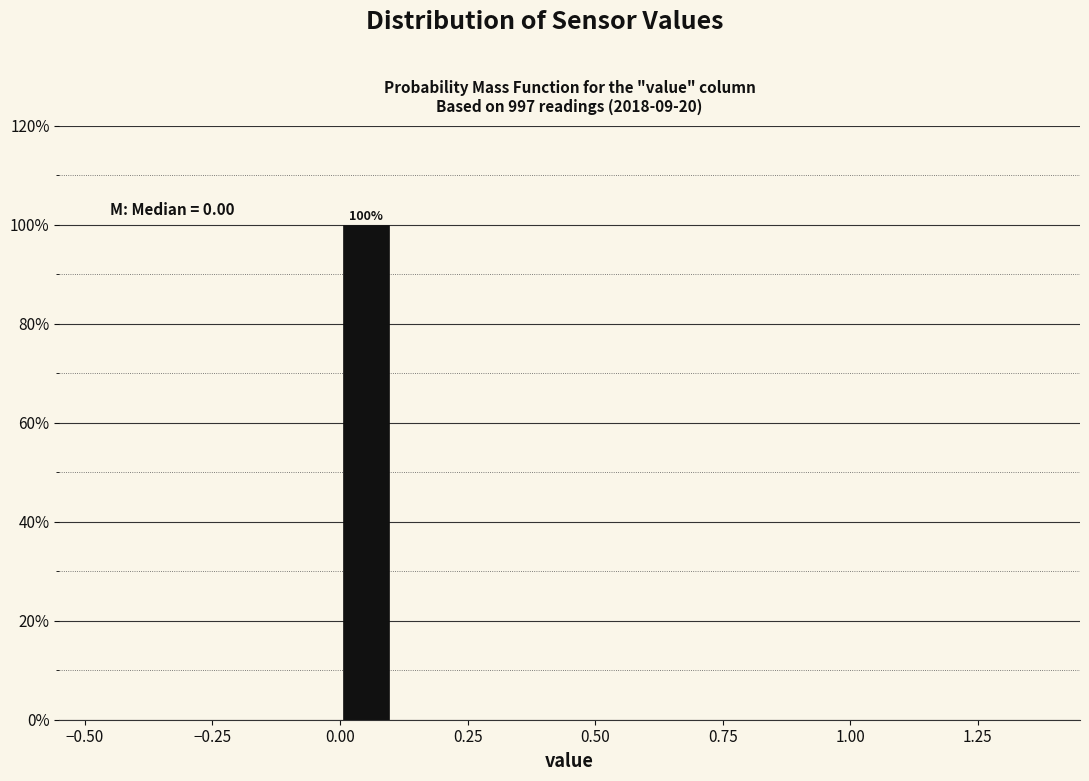

Around what value on the x-axis is the tallest bar? Give the approximate position of its centre, as read against the axis.

0.05